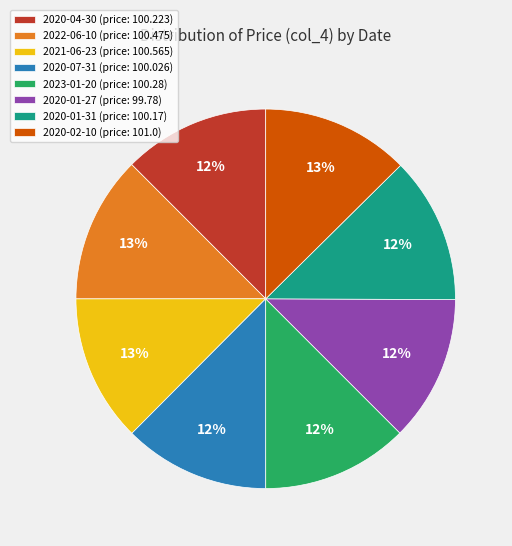

What percentage is the 2020-01-31 slice, to the nearest percent?

12%